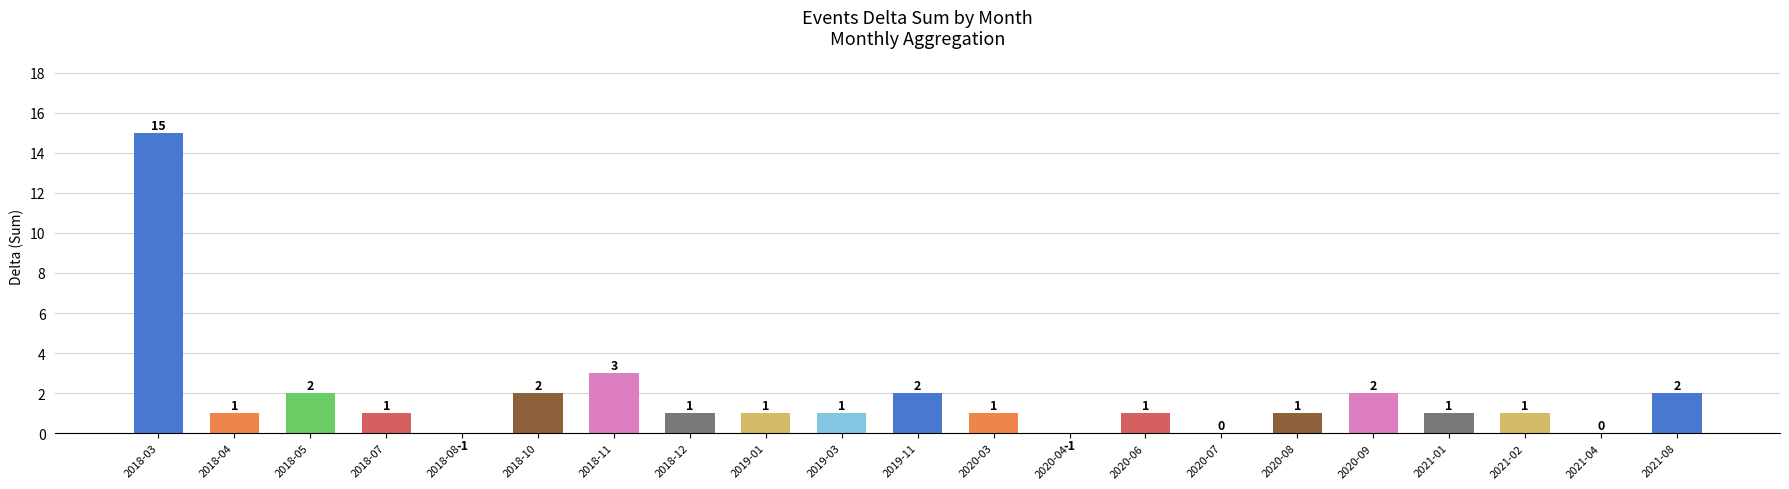

Rank the categories by value from highest to lowest.

2018-03, 2018-11, 2018-05, 2018-10, 2019-11, 2020-09, 2021-08, 2018-04, 2018-07, 2018-12, 2019-01, 2019-03, 2020-03, 2020-06, 2020-08, 2021-01, 2021-02, 2020-07, 2021-04, 2018-08, 2020-04